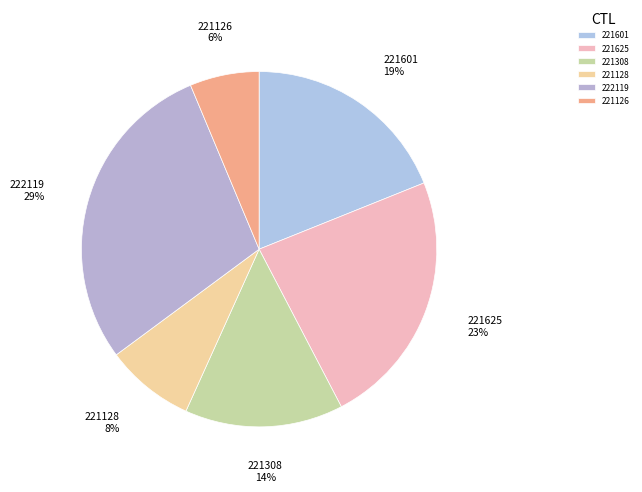

To the nearest percent, what is the difference between the 221625 and 221308 slice percentages?

9%